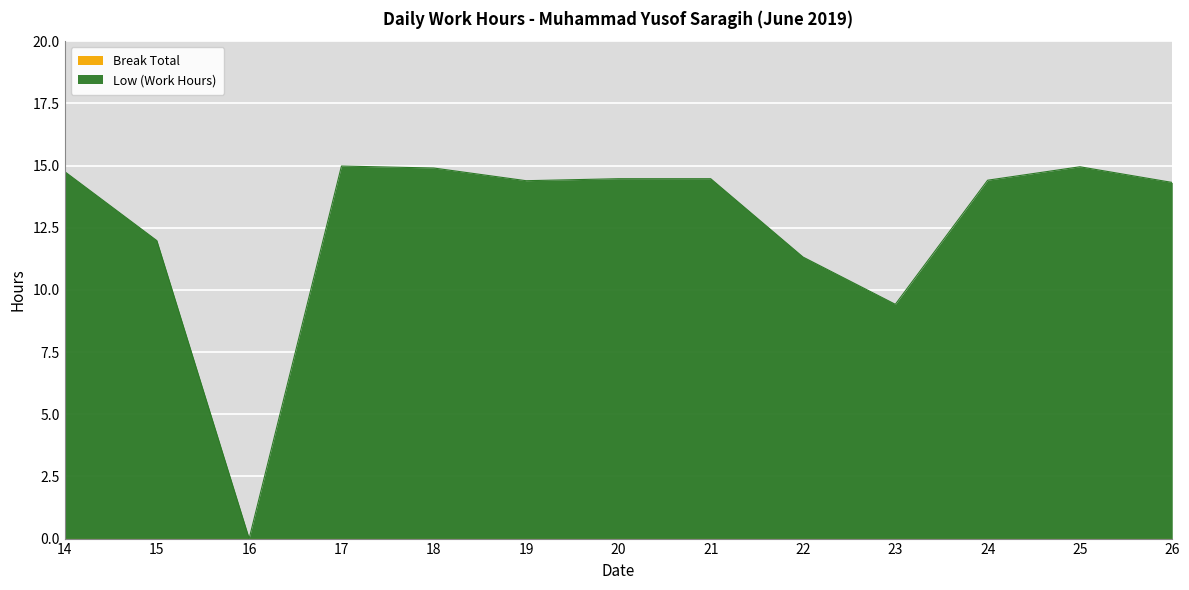

The value at 20 is 14.5. True or false?

True